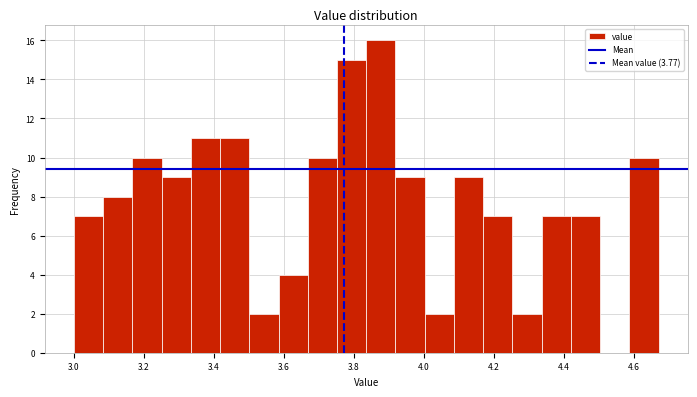

Reading left to right, list every bar in this chart as the range it spans on the x-axis followed by its height. Neither the bar edges nor the heights are printed on the chart, so give them approximately, as read against the axes.

3.00 to 3.08: 7
3.08 to 3.16: 8
3.16 to 3.26: 10
3.26 to 3.34: 9
3.34 to 3.42: 11
3.42 to 3.50: 11
3.50 to 3.58: 2
3.58 to 3.66: 4
3.66 to 3.76: 10
3.76 to 3.84: 15
3.84 to 3.92: 16
3.92 to 4.00: 9
4.00 to 4.08: 2
4.08 to 4.16: 9
4.16 to 4.26: 7
4.26 to 4.34: 2
4.34 to 4.42: 7
4.42 to 4.50: 7
4.50 to 4.58: 0
4.58 to 4.68: 10